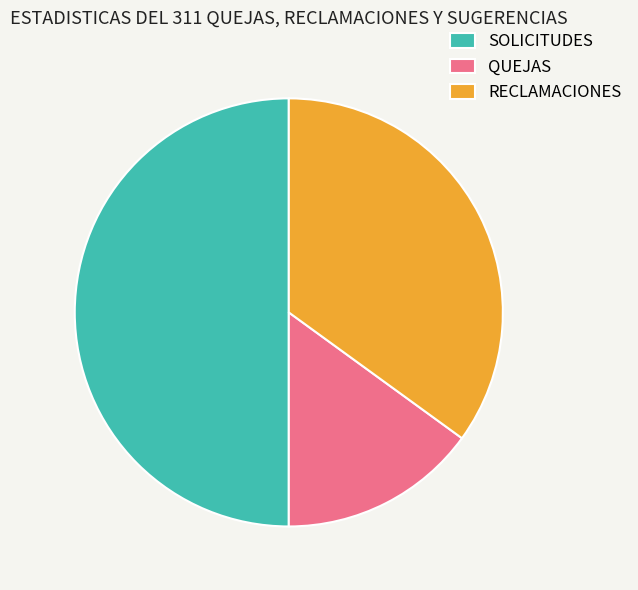

True or false: RECLAMACIONES accounts for 44% of the total.

False